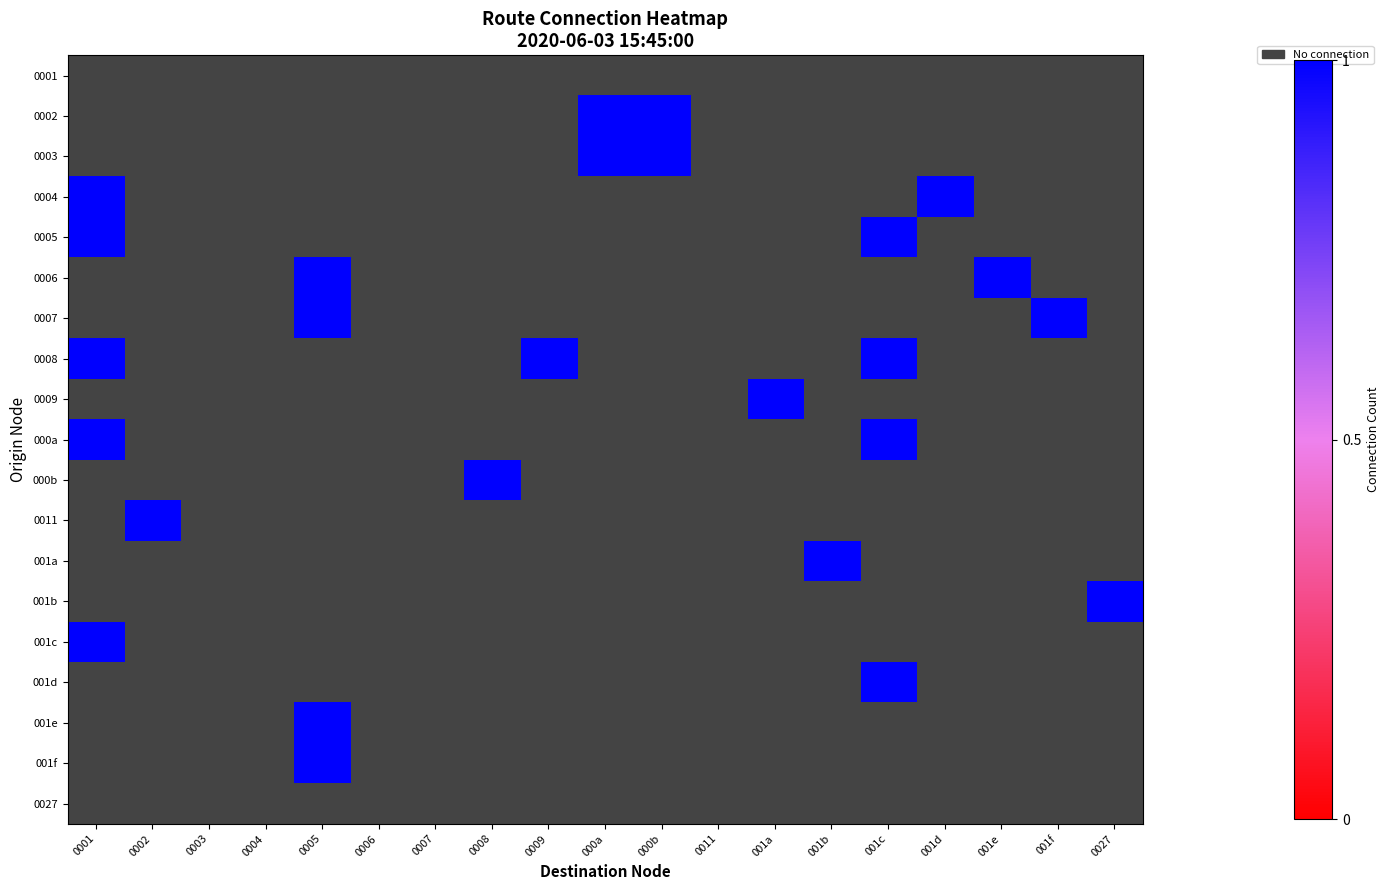

How many data points does each series have?

19